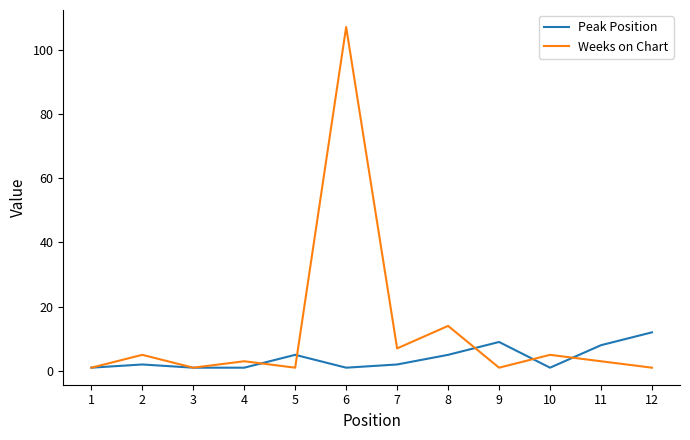

Is the value of Peak Position at 8 greater than the value of Weeks on Chart at 7?

No